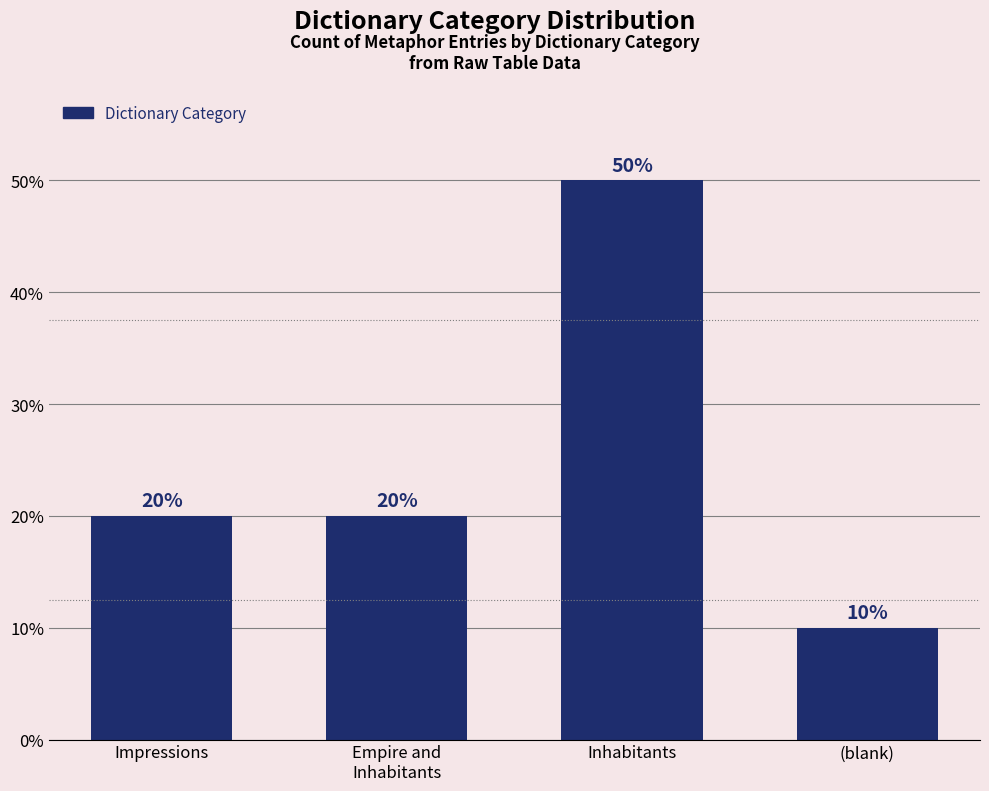

How many bars are there in total?

4